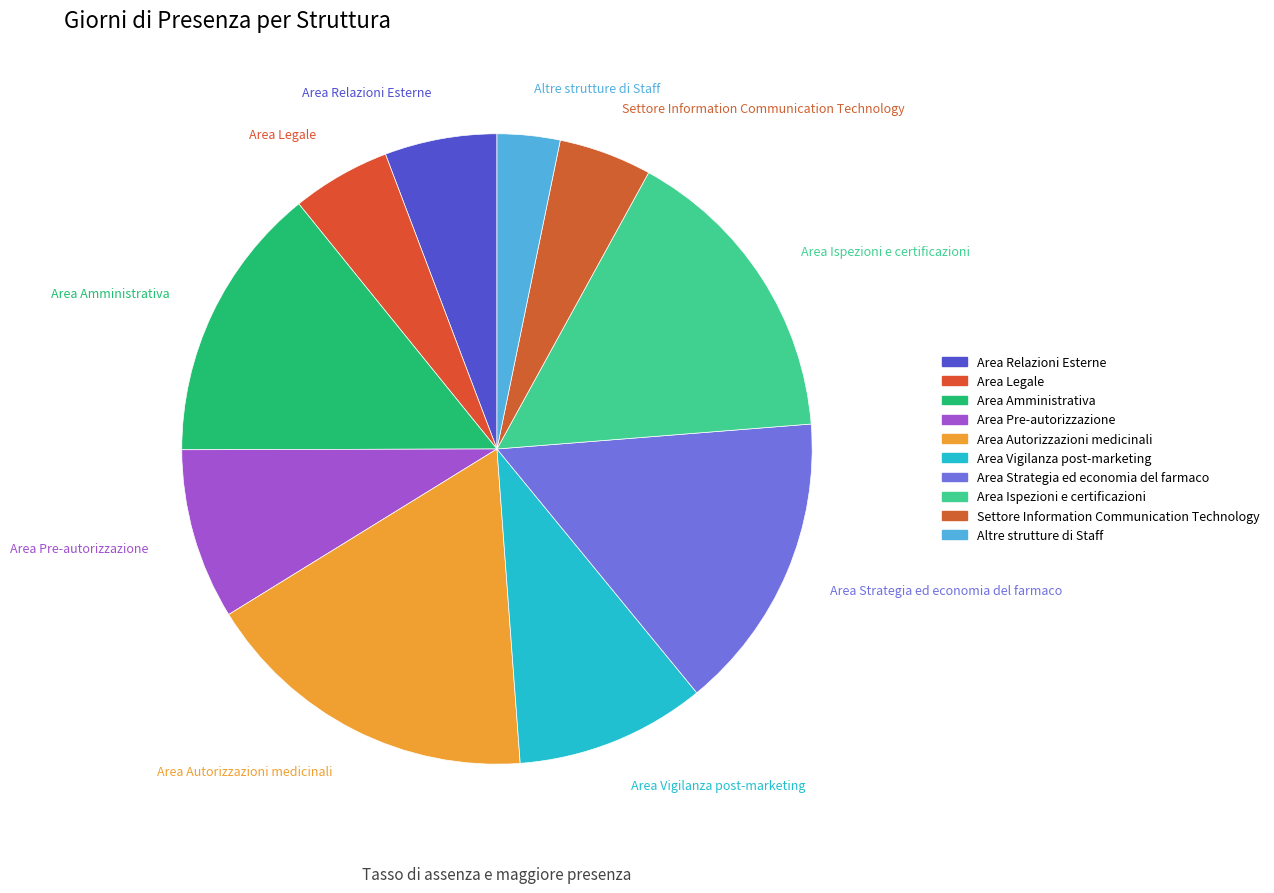

What percentage is NOT represented by Area Amministrativa?

85.8%